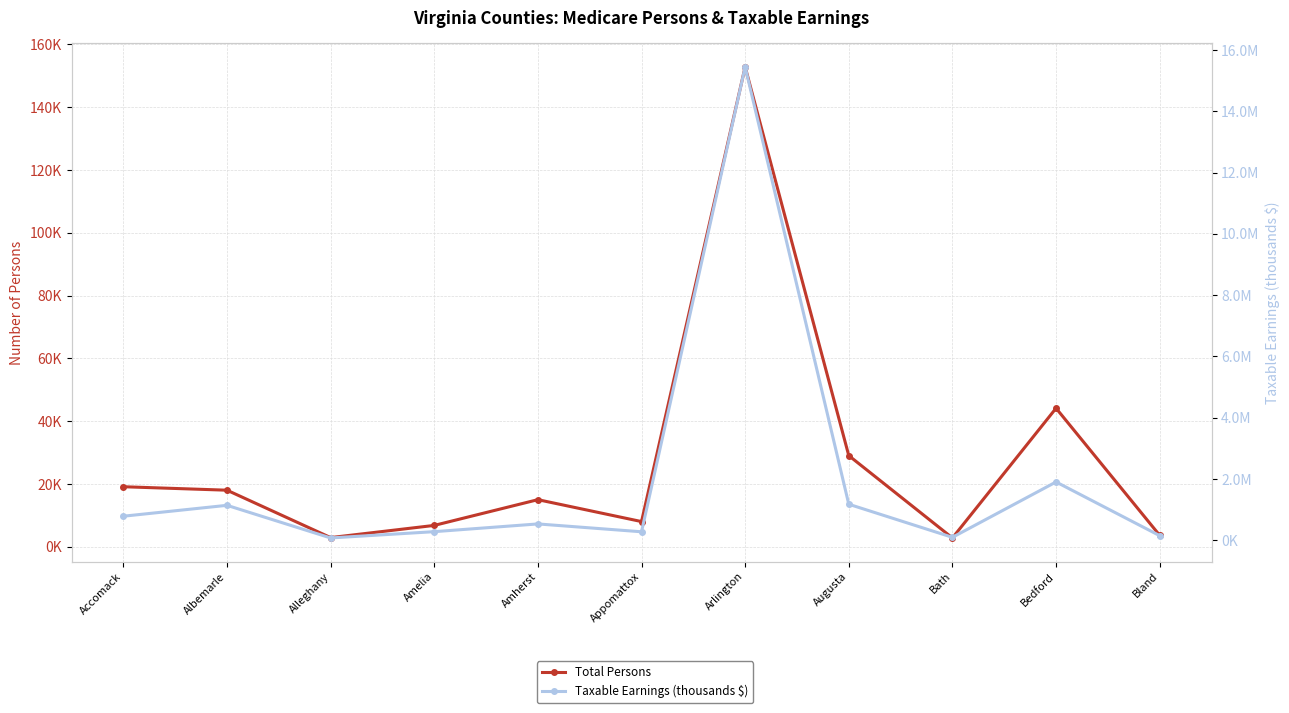

Is the value of Taxable Earnings (thousands $) at Alleghany greater than the value of Total Persons at Alleghany?

Yes